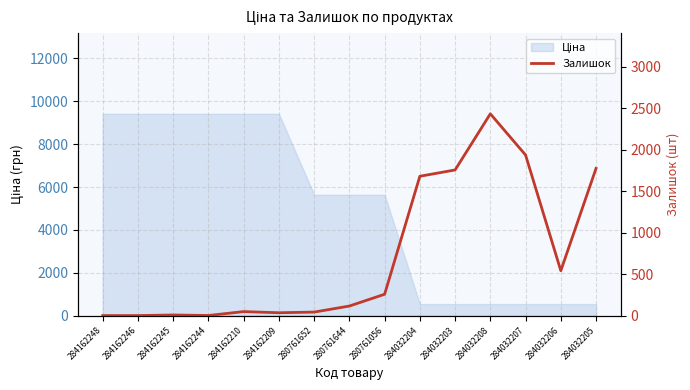

The value at 284032208 is 2433. True or false?

True